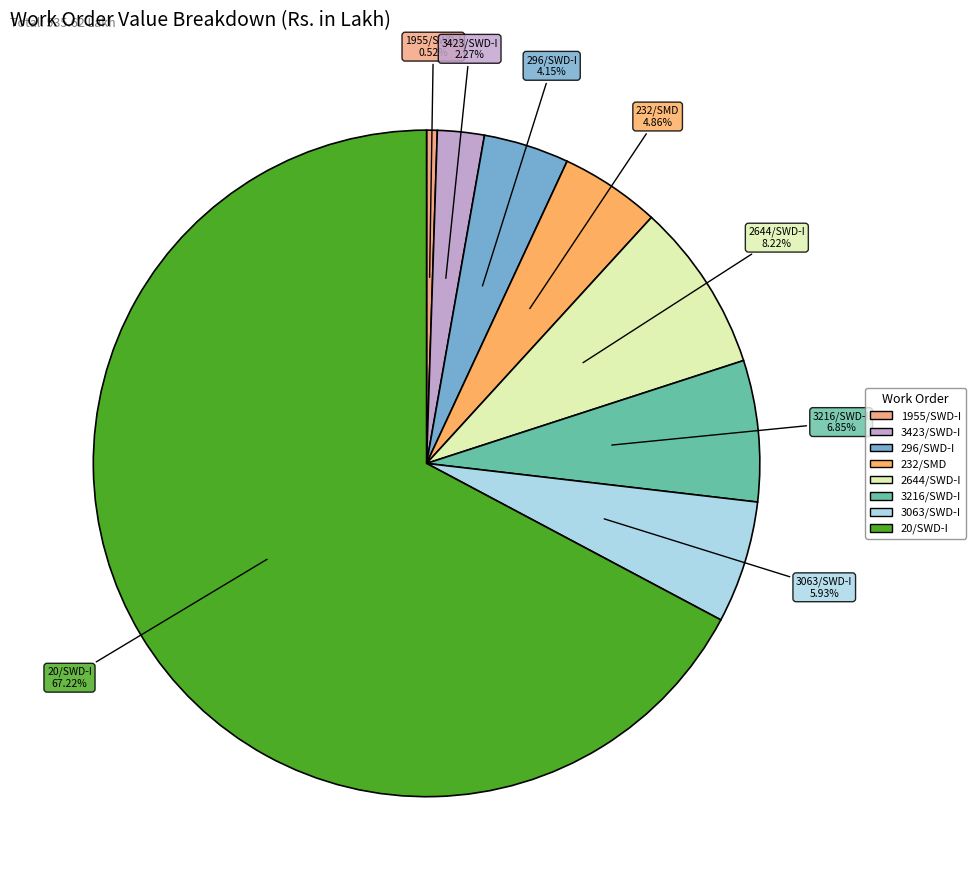

How many segments does this pie chart have?

8